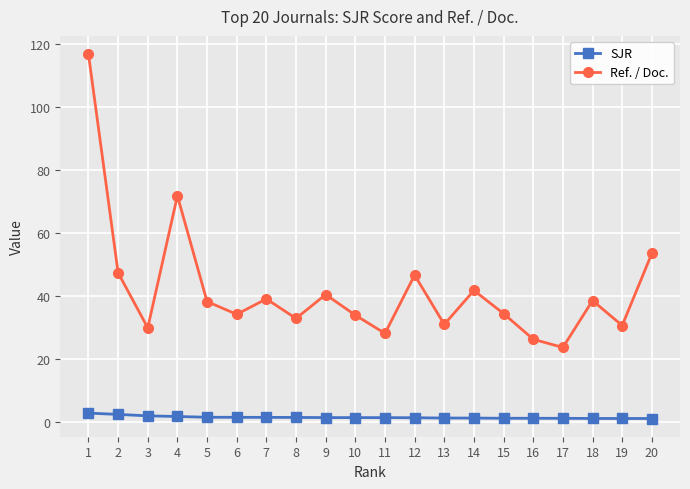

List the series in order of their overall mean, highest first.

Ref. / Doc., SJR